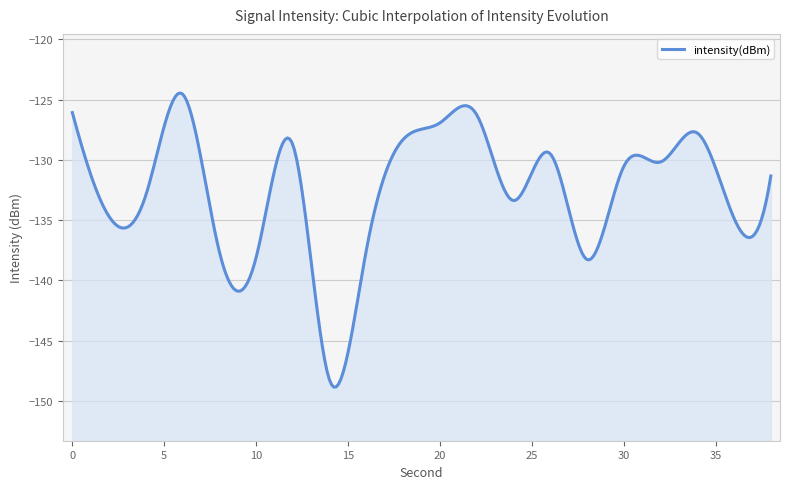

What is the sum of the values at 38 and 24?

-264.7